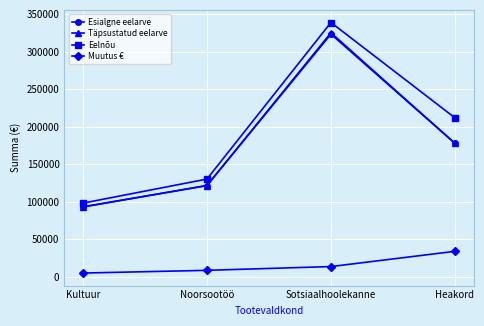

Is the value of Täpsustatud eelarve at Noorsootöö greater than the value of Muutus € at Kultuur?

Yes